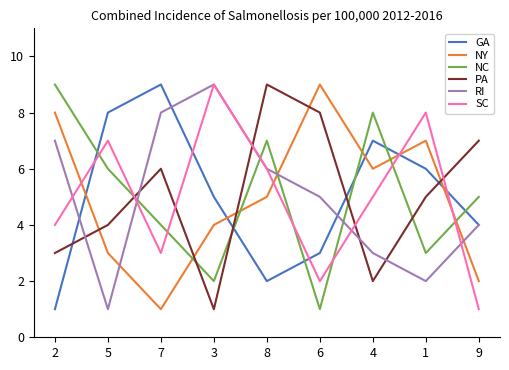

What are all the series names shown in the legend?

GA, NY, NC, PA, RI, SC